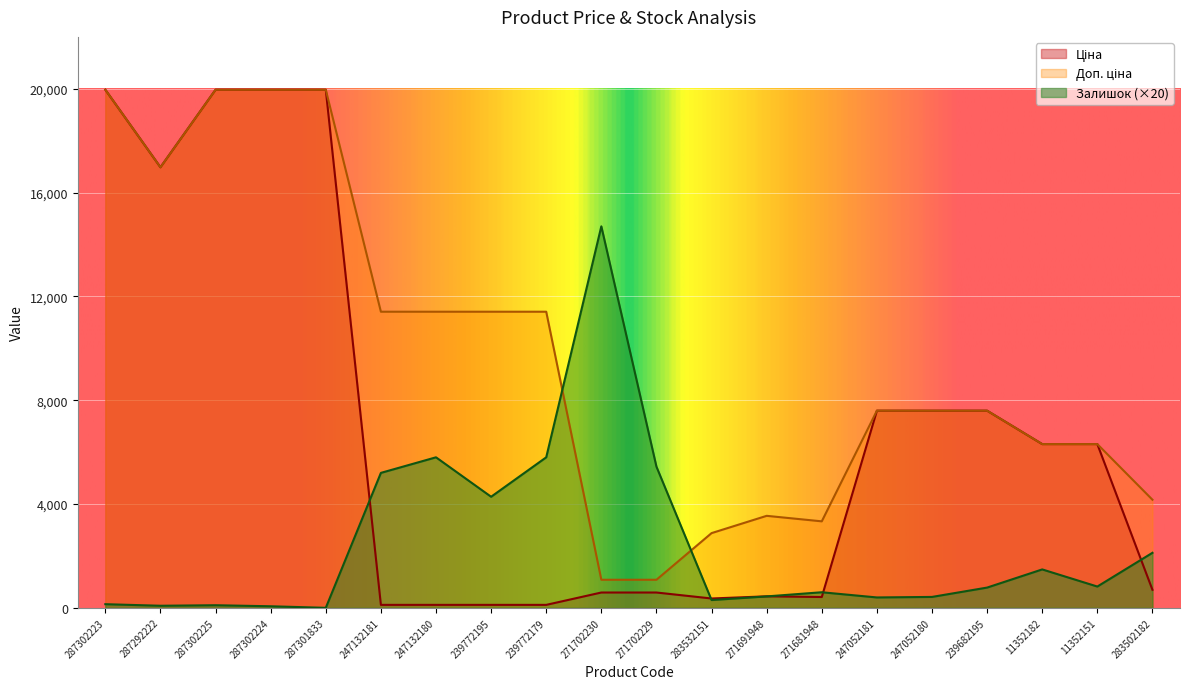

Rank the series by their maximum value, from highest to lowest.

Ціна, Доп. ціна, Залишок